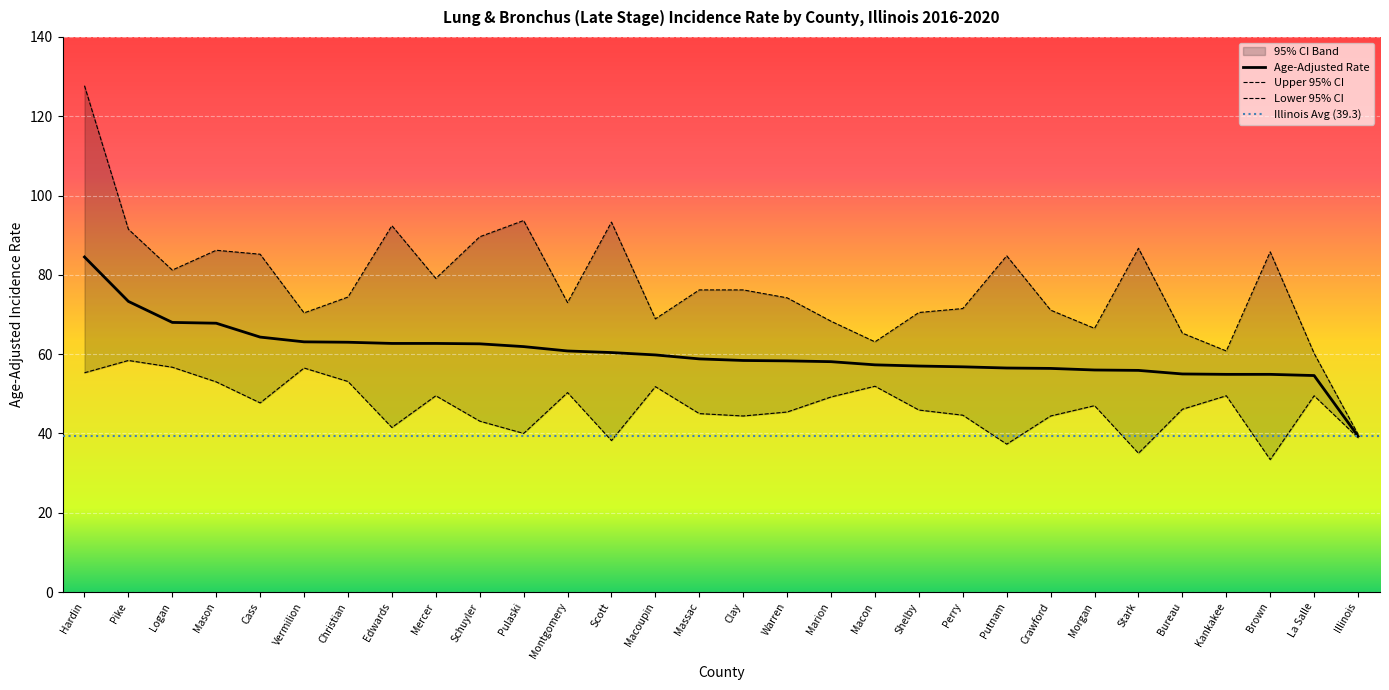

What is the average value of the Upper 95% CI series?

77.6